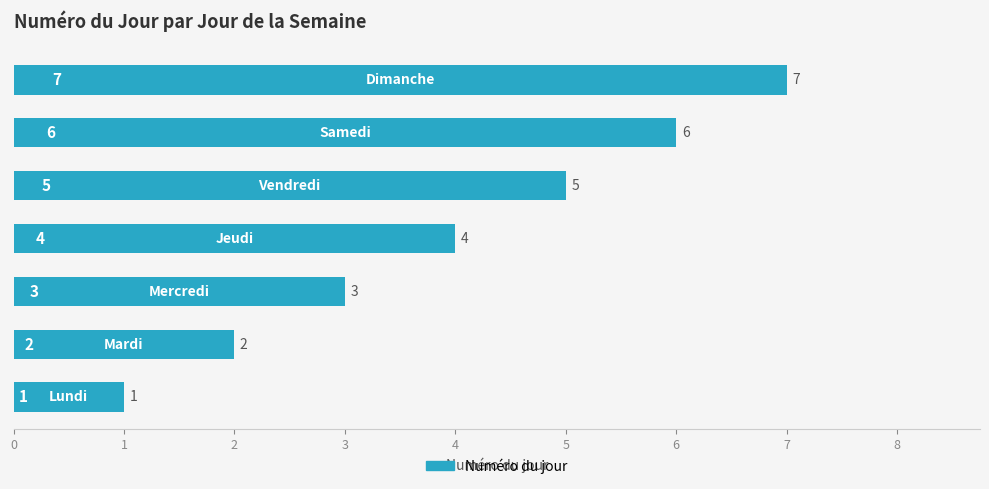

What is the sum of all values?

28